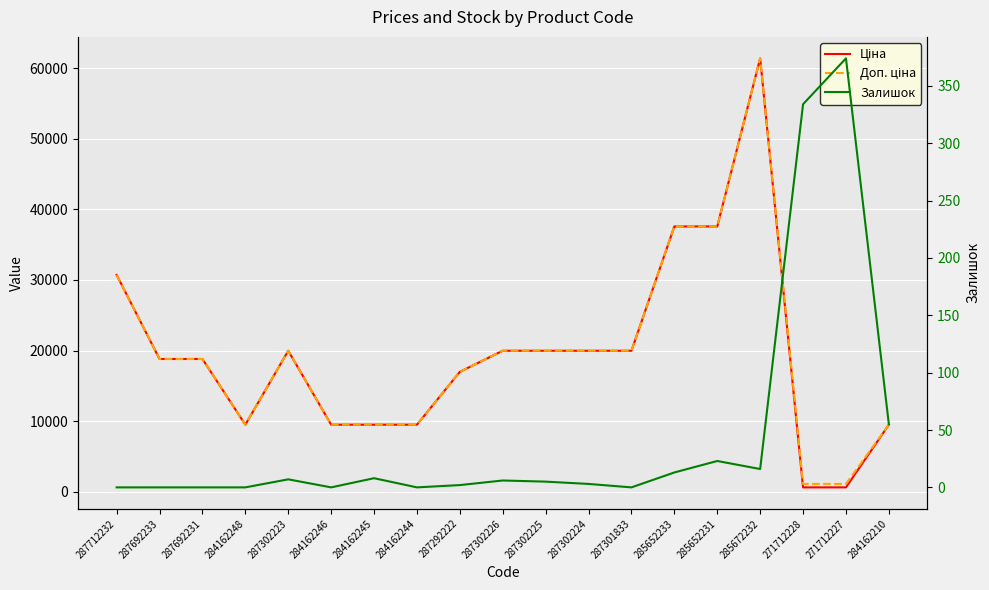

True or false: Ціна and Доп. ціна intersect in this chart.

False